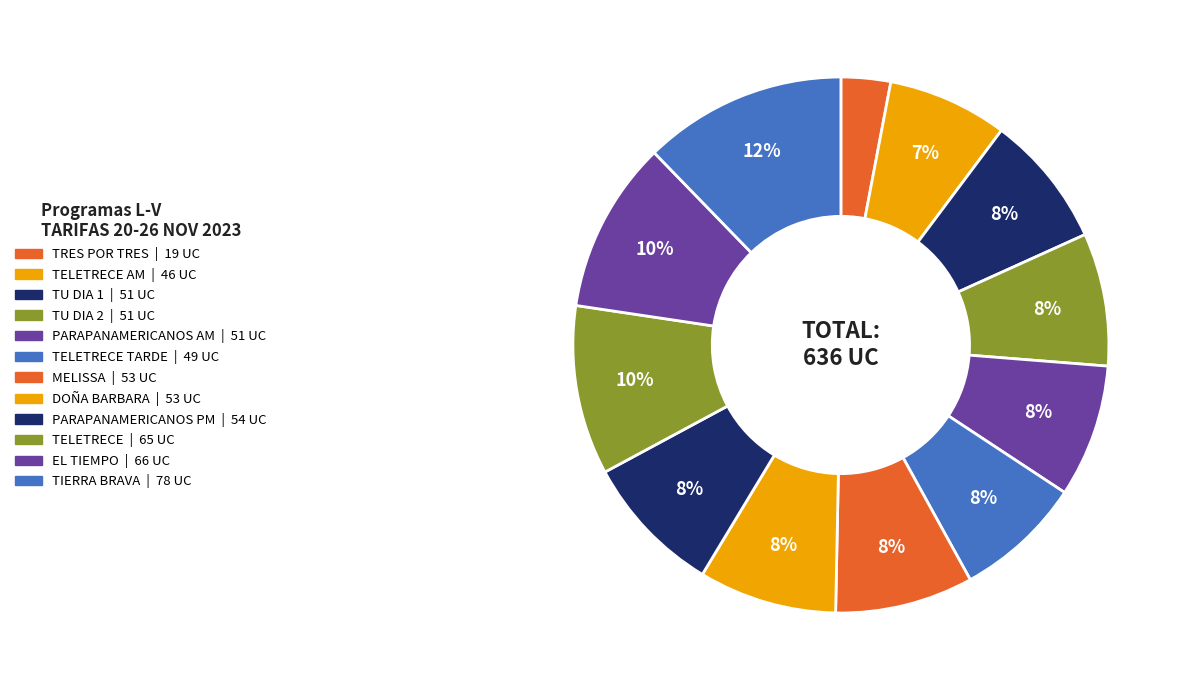

Count the number of slices in the pie.

12